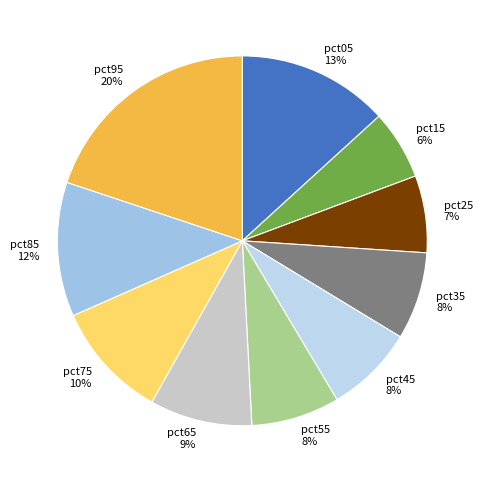

To the nearest percent, what is the difference between the pct95 and pct25 slice percentages?

13%